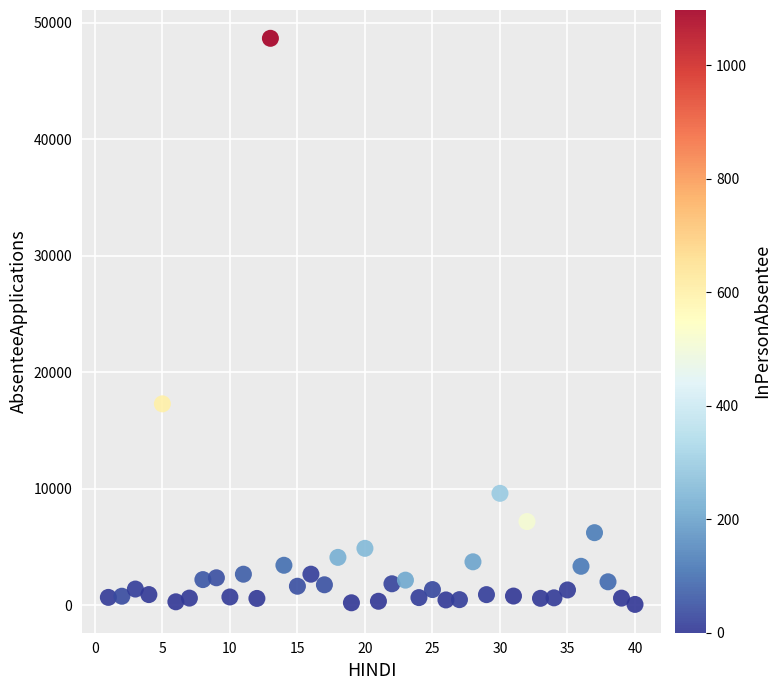

What is the range of X values (max minus min)?

39